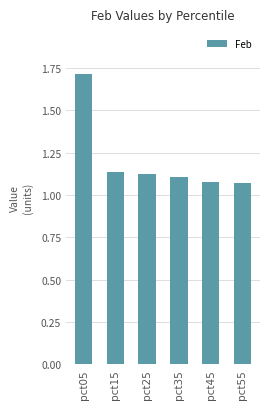

What is the greatest value displayed?

1.7